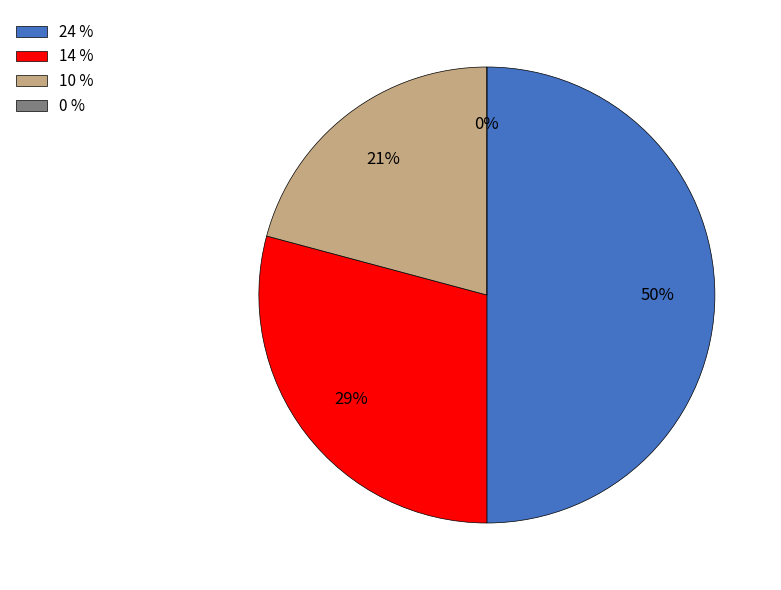

To the nearest percent, what is the difference between the largest and smallest slice percentages?

50%